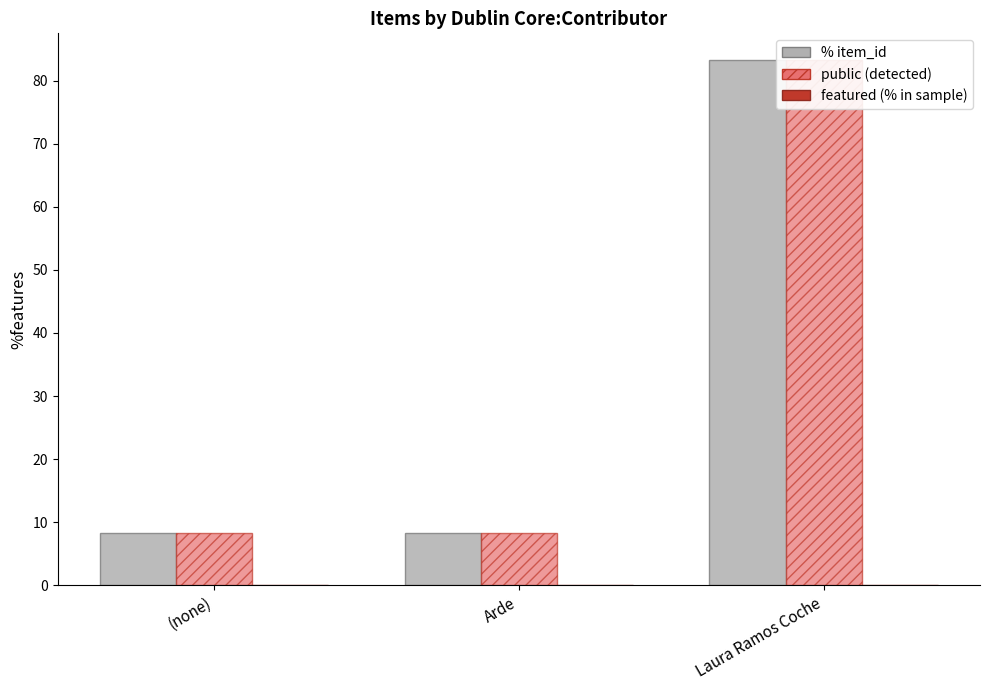

Is it true that public equals 36.7 at Laura Ramos Coche?

False